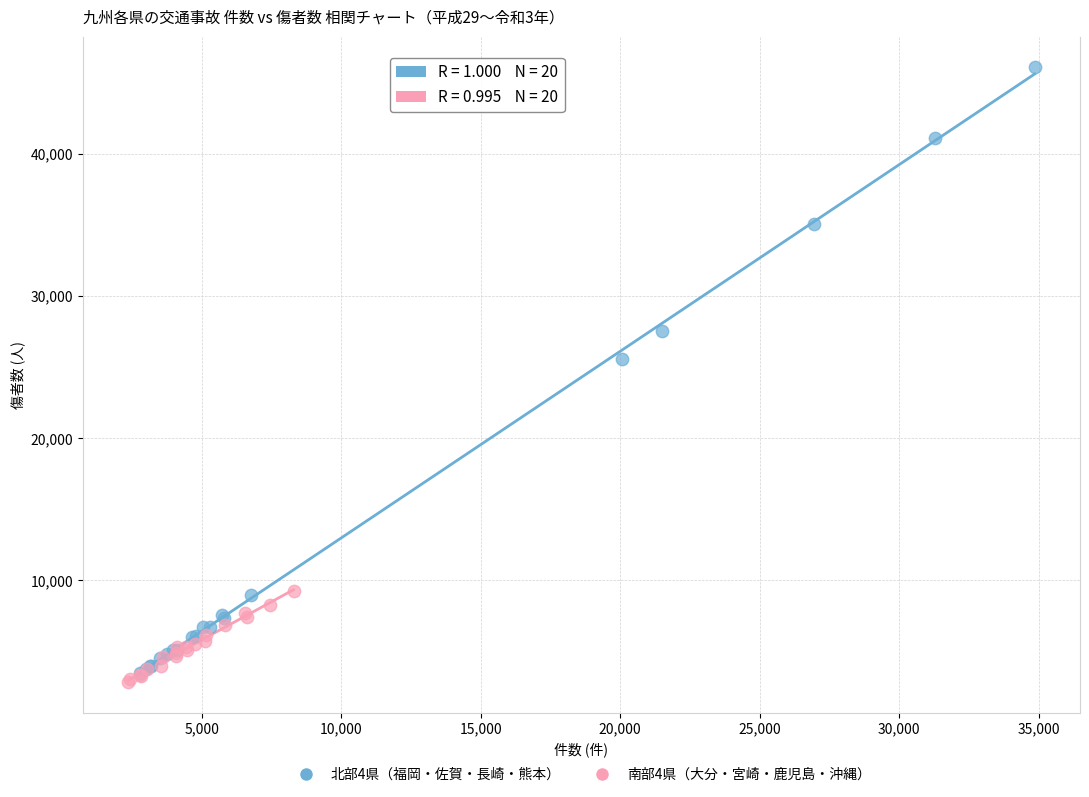

Which series contains the highest Y value?

北部4県（福岡・佐賀・長崎・熊本）